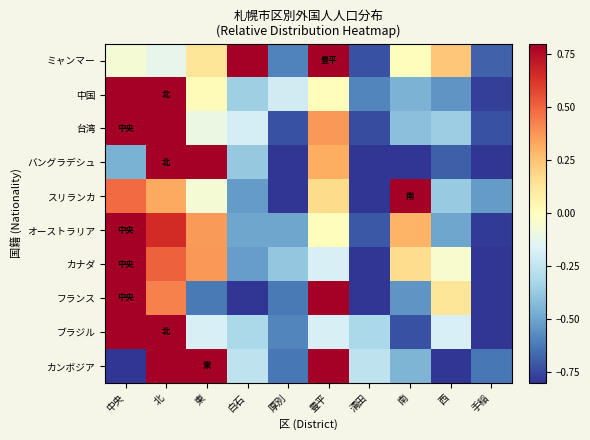

Which has a higher value, 清田 or 中央?

中央